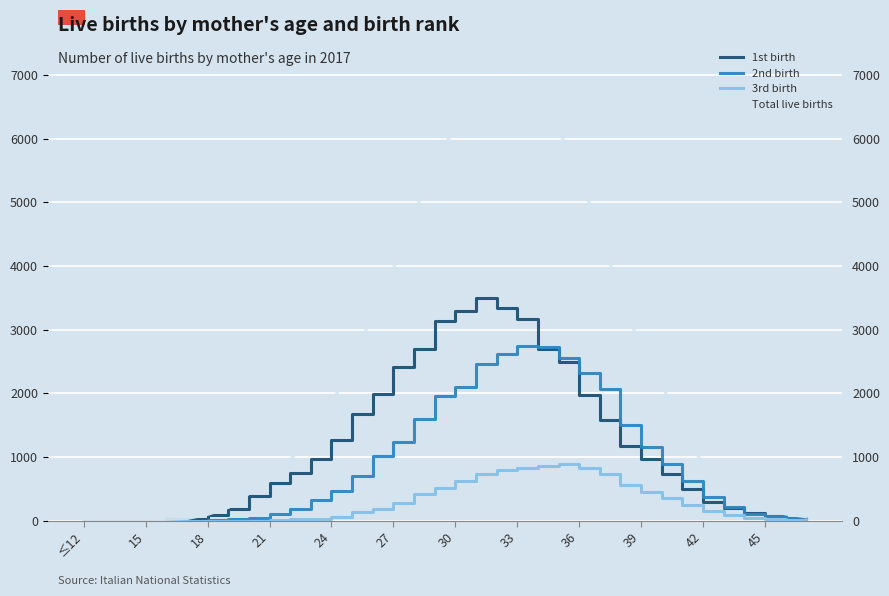

What is the value of the 1st birth point at the 11th from the left?

745